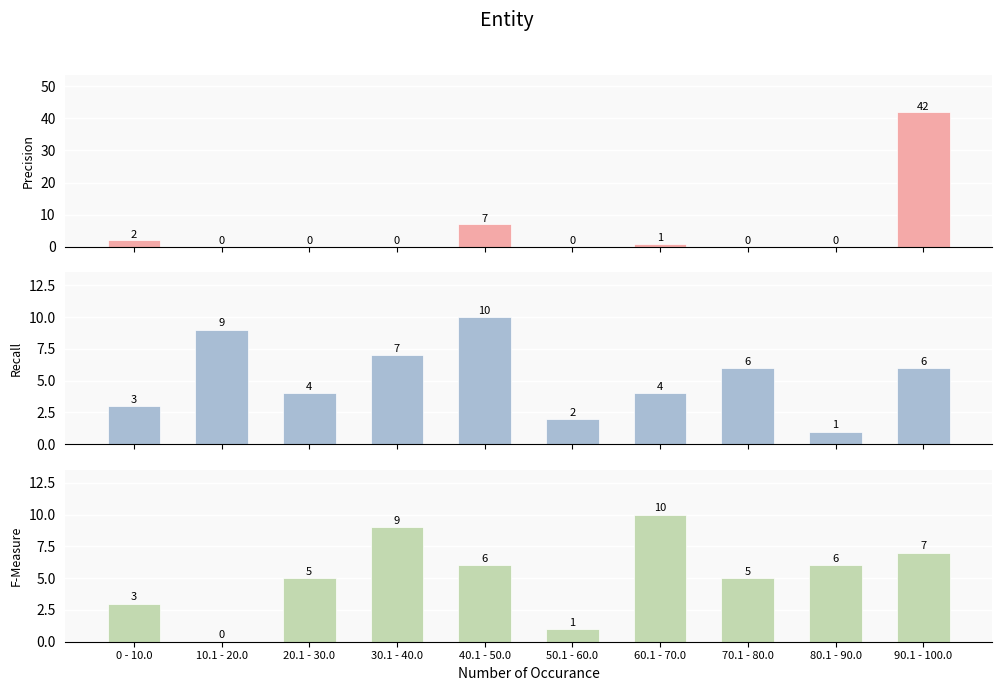

True or false: Precision has a value of -22 at 50.1 - 60.0.

False